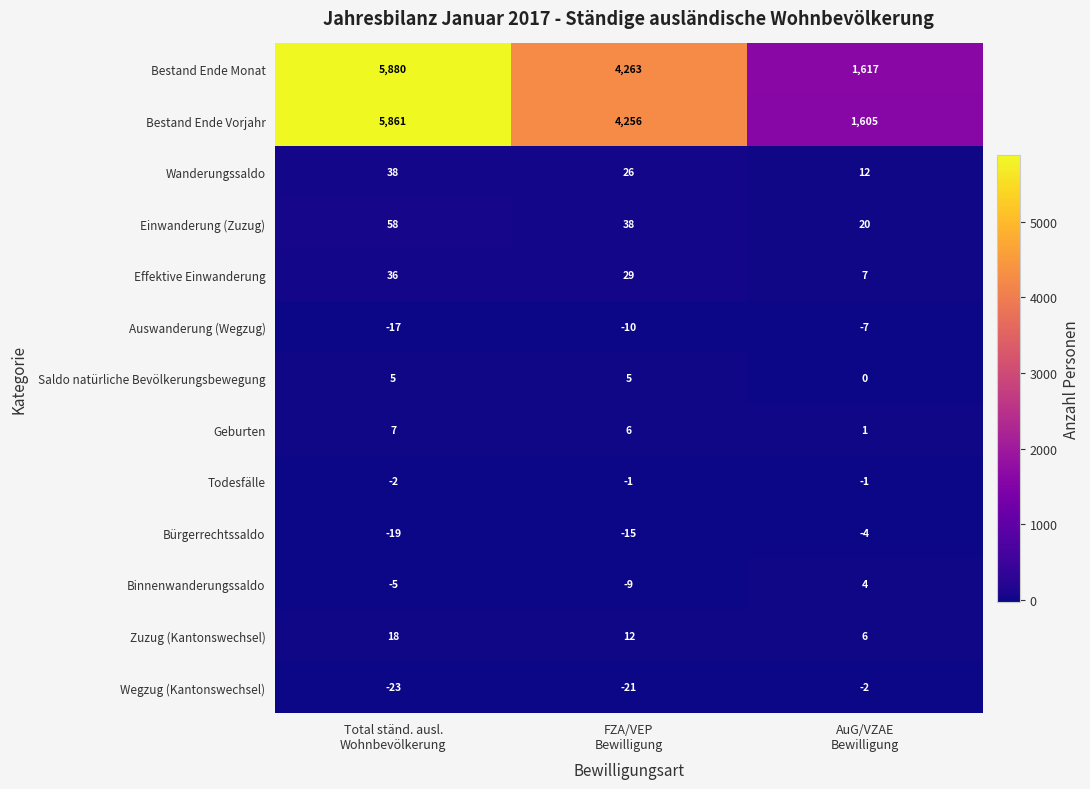

What is the greatest value displayed?

5880